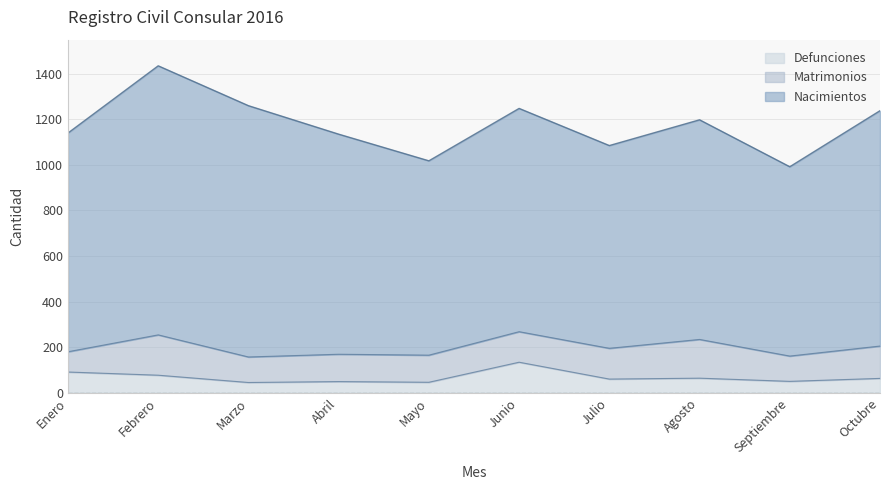

How many distinct data groups are displayed?

3